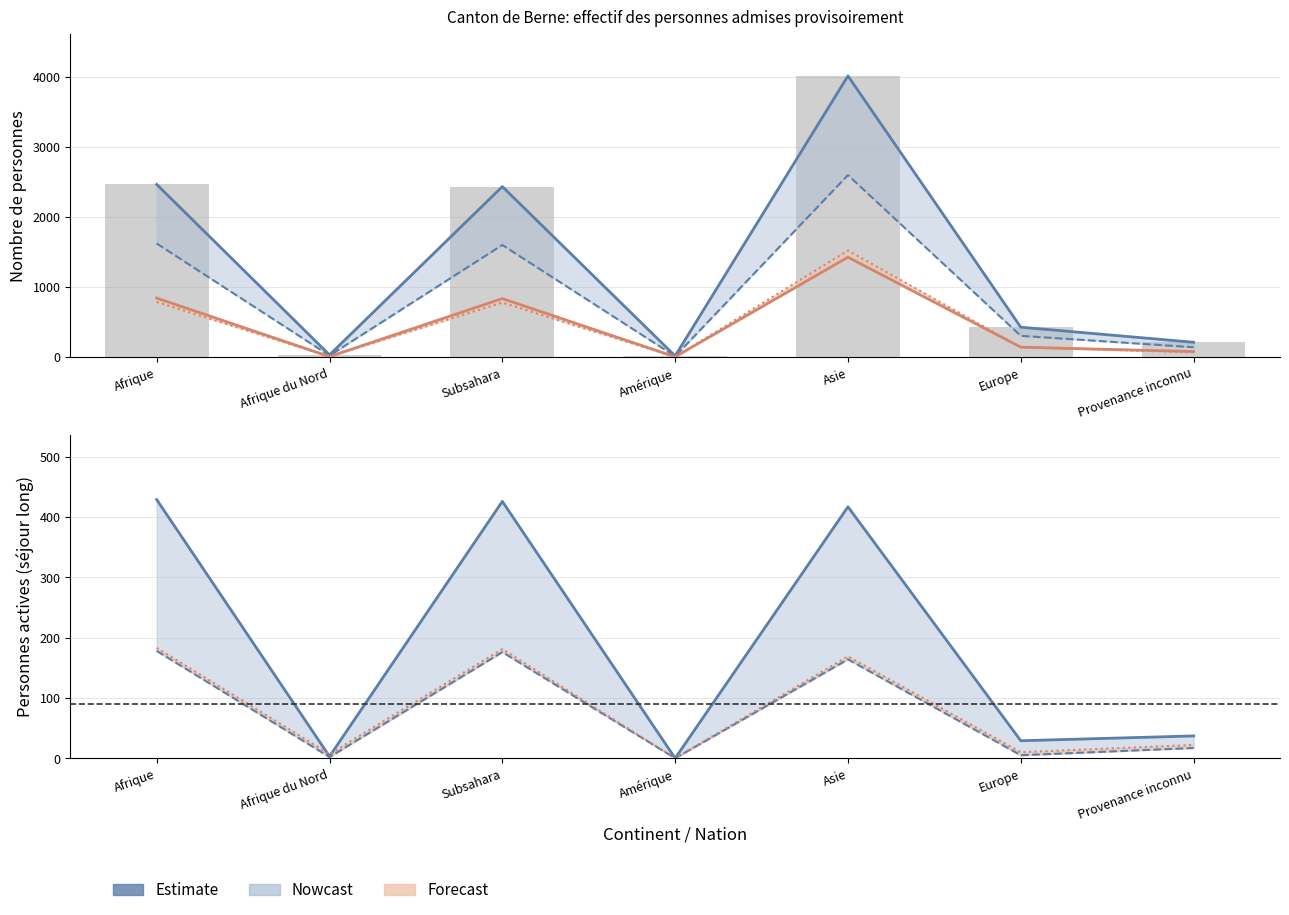

Is the value of Total sejour long at Afrique greater than the value of Actives meme mois precedent at Europe?

Yes